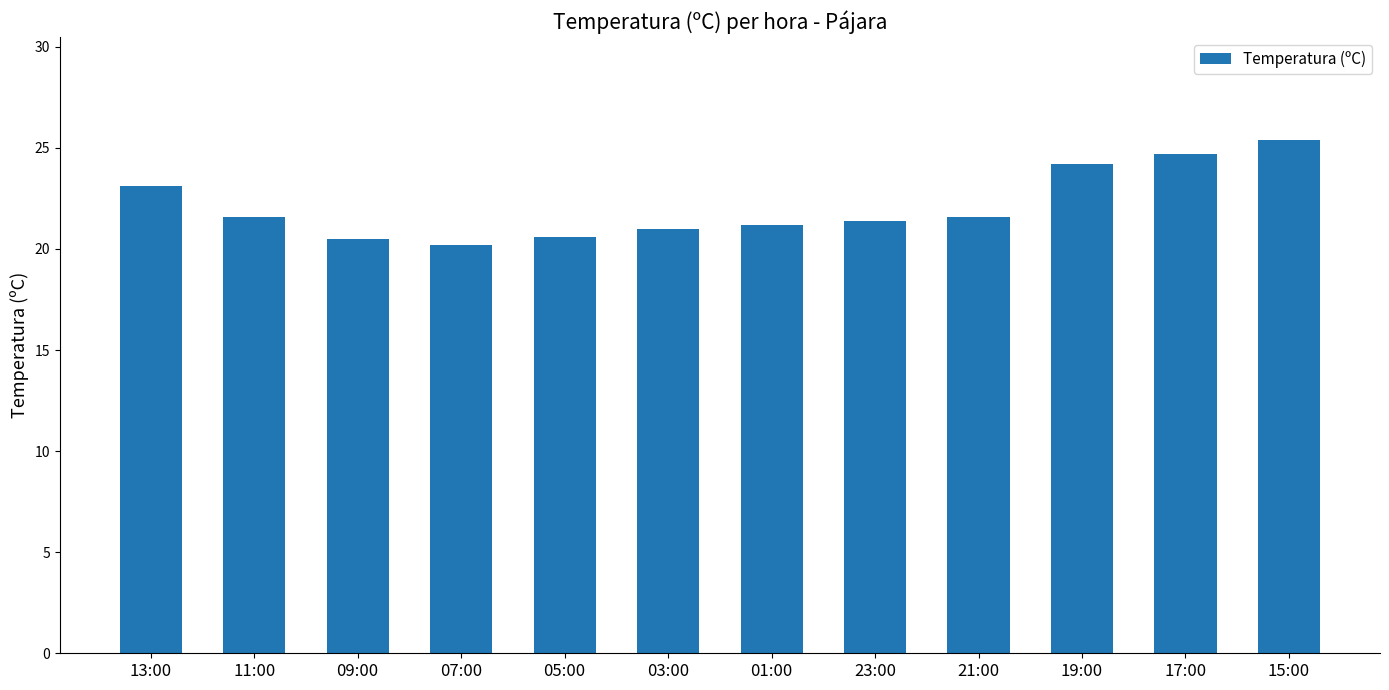

What is the label of the 6th bar from the right?

01:00